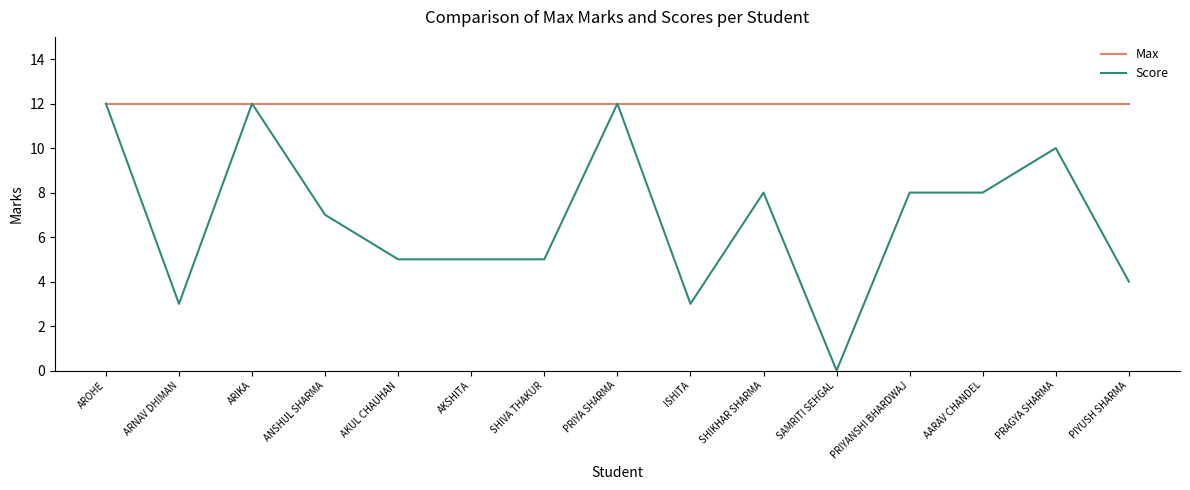

Which series has the widest spread of values?

Score